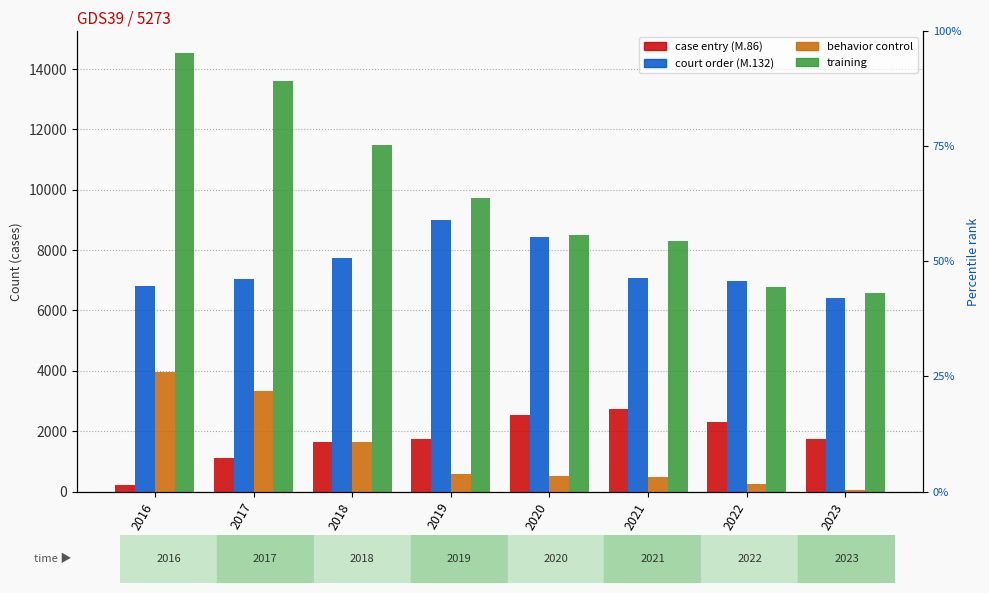

At 2020, list the series in order from smallest to largest.

behavior_control, case_entry, court_order, training